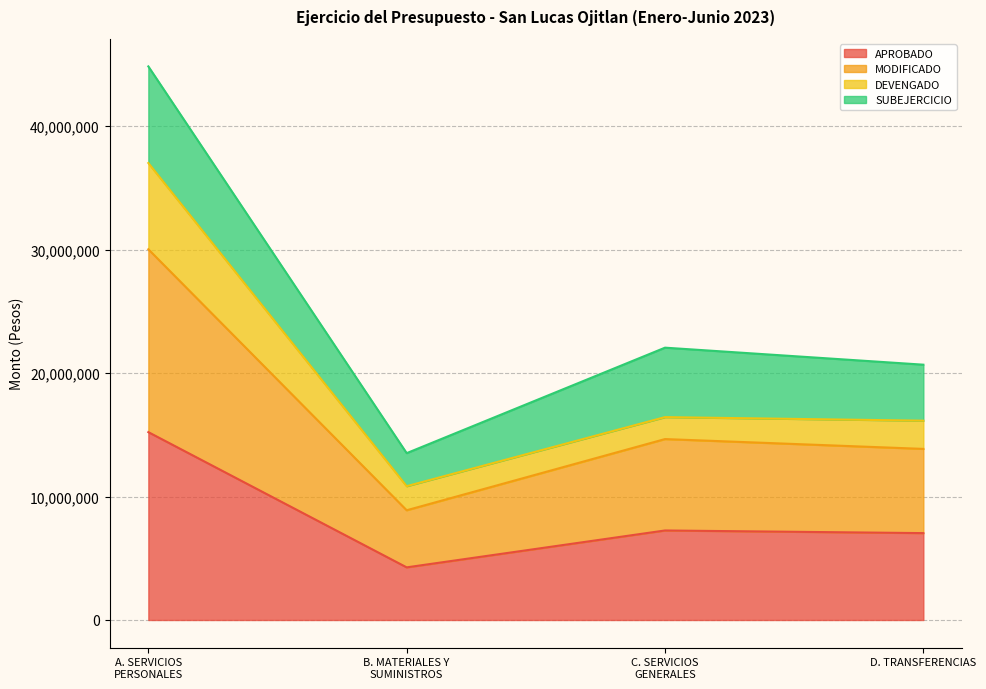

Where does the APROBADO series first go above 7251740?

A. SERVICIOS
PERSONALES